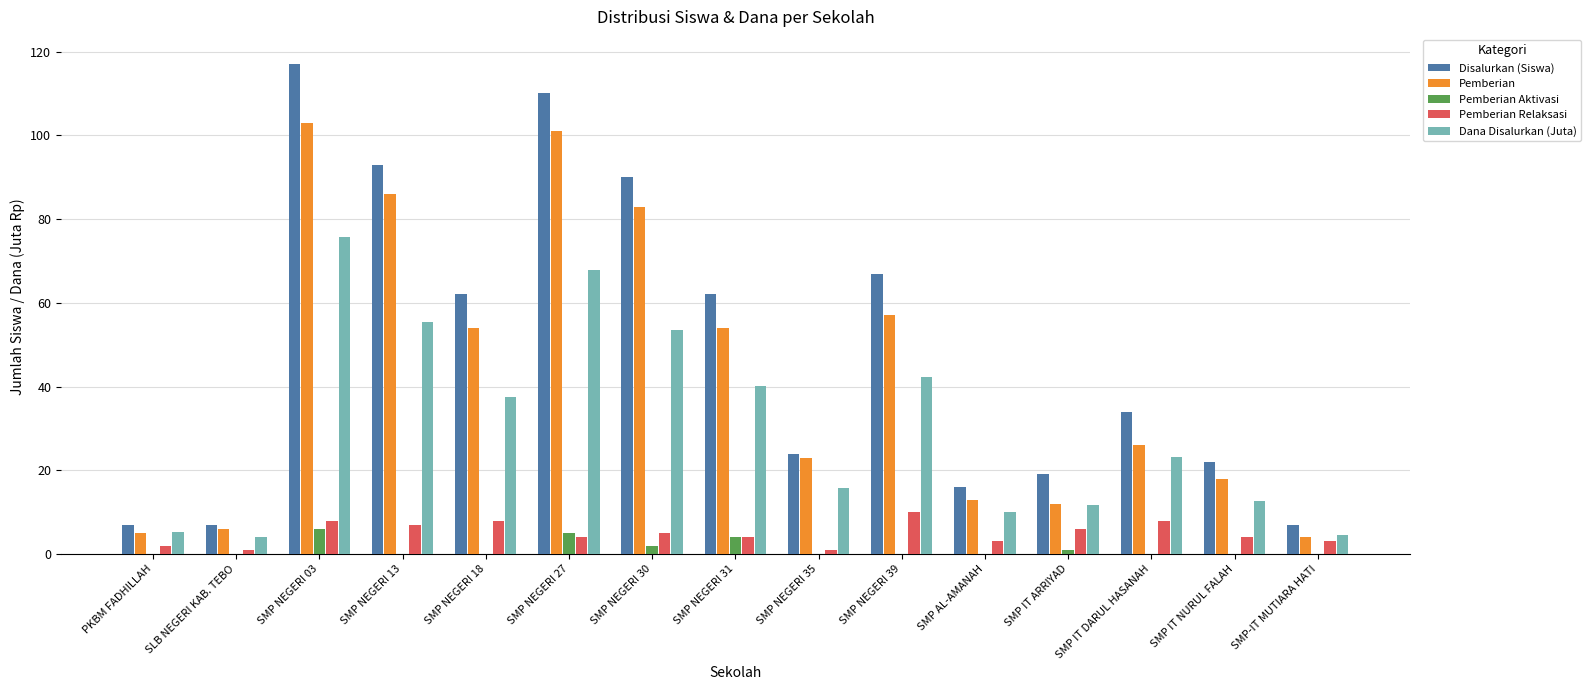

Is it true that Pemberian Aktivasi equals 6.0 at SMP NEGERI 03?

True